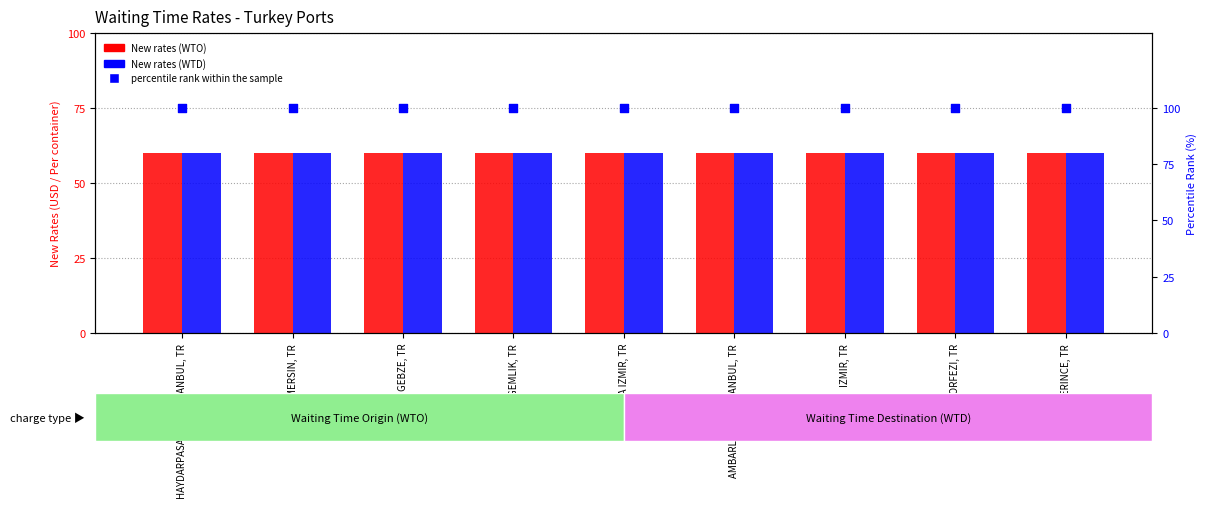

Which series has the largest Y range (max minus min)?

New rates (WTO)